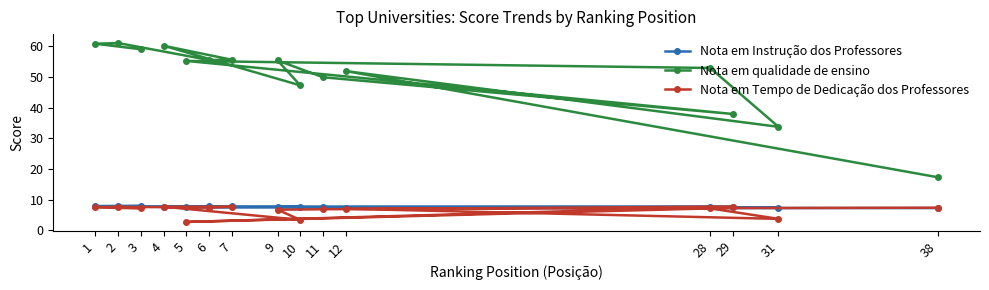

True or false: Nota em Instrução dos Professores has more than 1 interior local peaks.

False